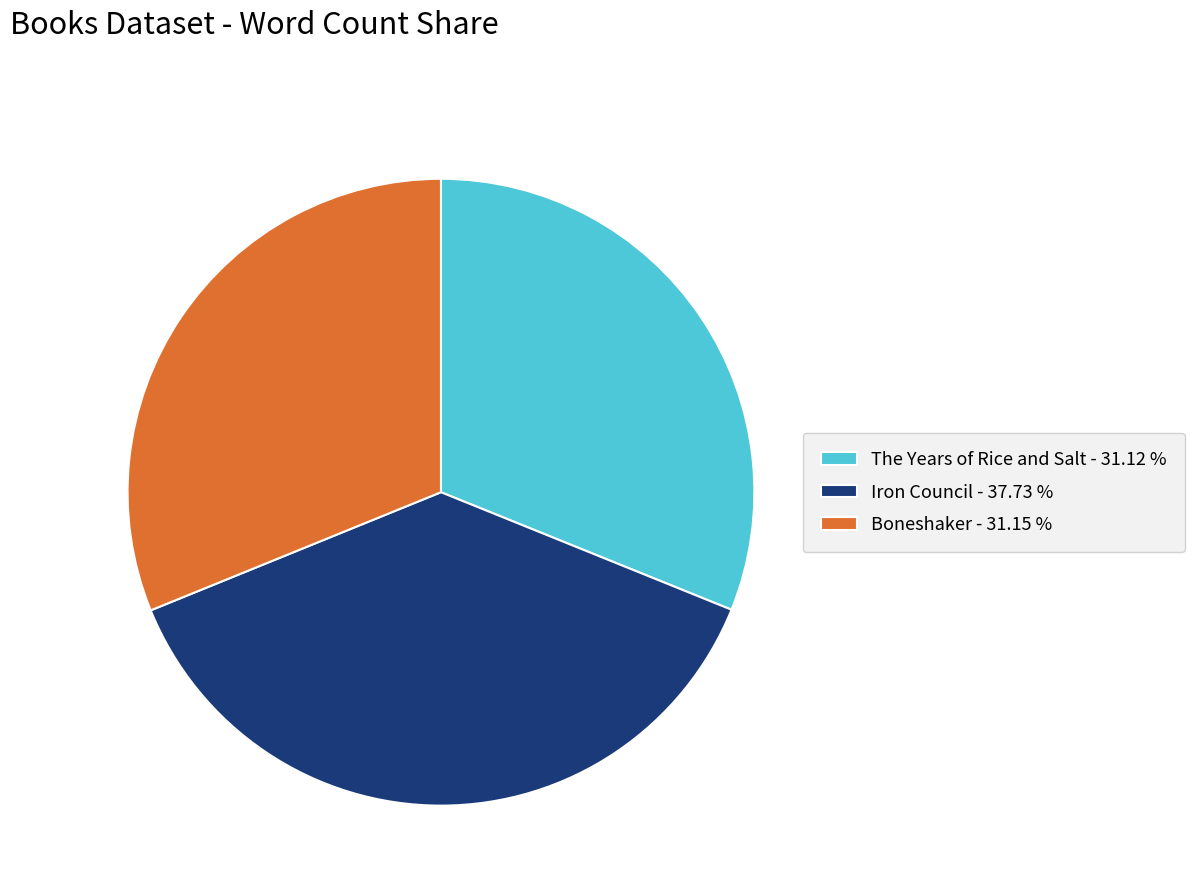

Which has a higher value, Iron Council - 37.73 % or Boneshaker - 31.15 %?

Iron Council - 37.73 %